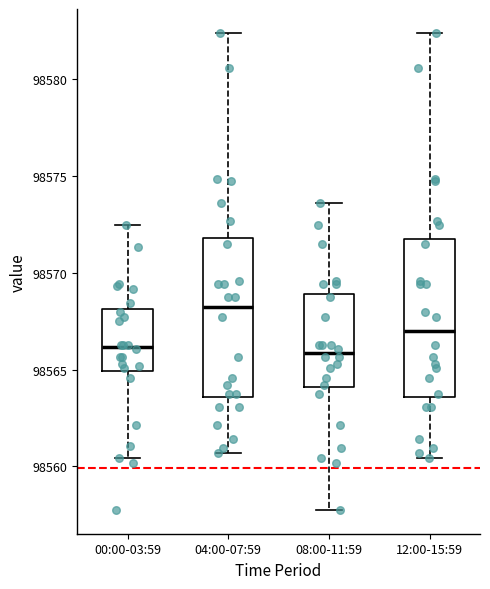

Reading left to right, read every box against the y-axis: the position of its median line, the range the box covers, and the ends of its whiskers. The values are not printed on the chart, so give them approximately, as read against the axis.

00:00-03:59: median 98566.0, box 98565.0 to 98568.0, whiskers 98560.5 to 98572.5
04:00-07:59: median 98568.0, box 98563.5 to 98572.0, whiskers 98560.5 to 98582.5
08:00-11:59: median 98566.0, box 98564.0 to 98569.0, whiskers 98558.0 to 98573.5
12:00-15:59: median 98567.0, box 98563.5 to 98571.5, whiskers 98560.5 to 98582.5